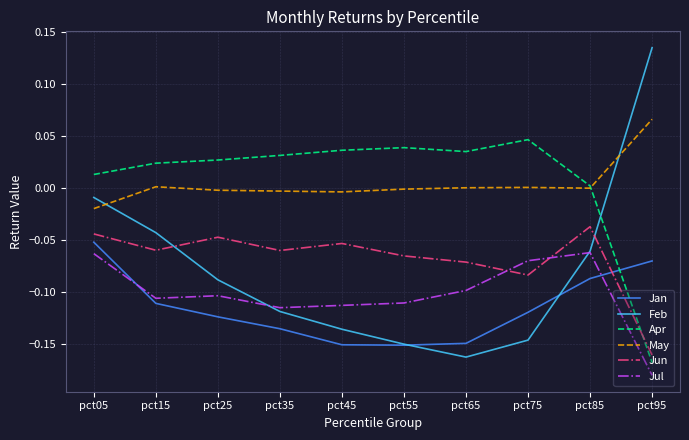

After their last crossing, which series has the higher values: Feb or Jan?

Feb